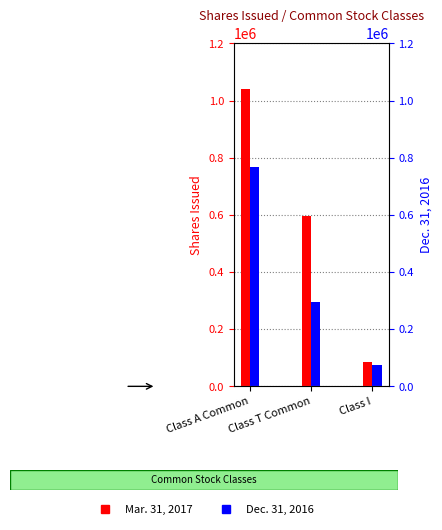

Where is Mar. 31, 2017 nearest to the value 563950?

Class T Common